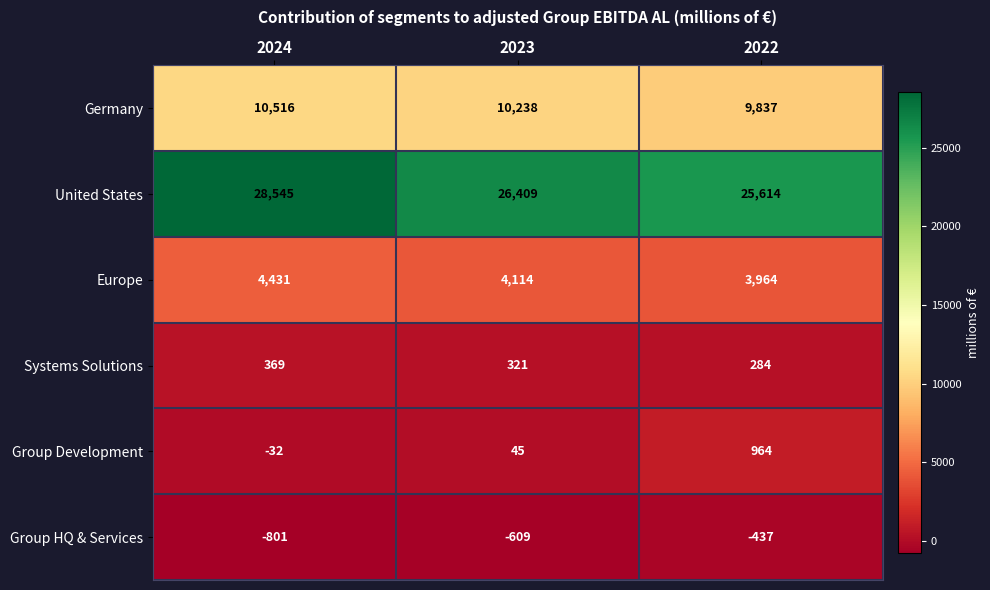

List the series in order of their peak value, highest first.

United States, Germany, Europe, Group Development, Systems Solutions, Group HQ & Services